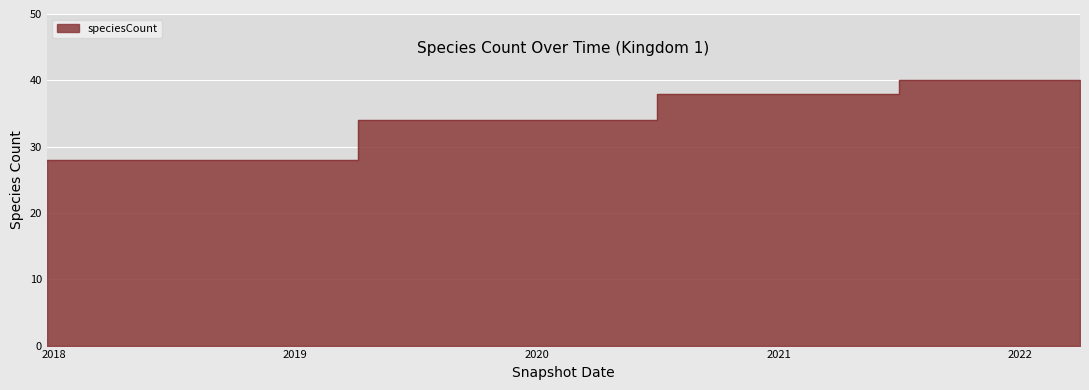

Where is the data nearest to the value 34?

2019-04-06